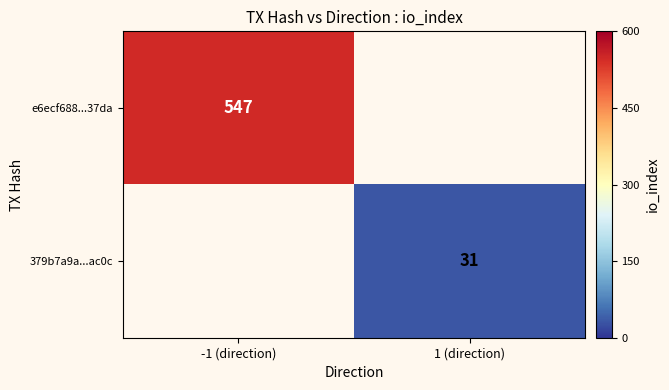

Is the value of 379b7a9a...ac0c at 1 (direction) greater than the value of e6ecf688...37da at -1 (direction)?

No